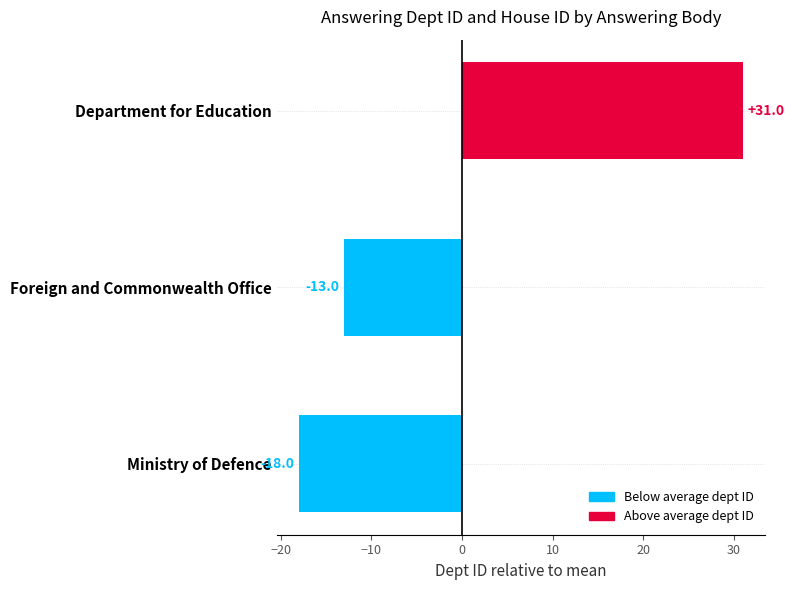

Count the values in the range -18 to 31.

3